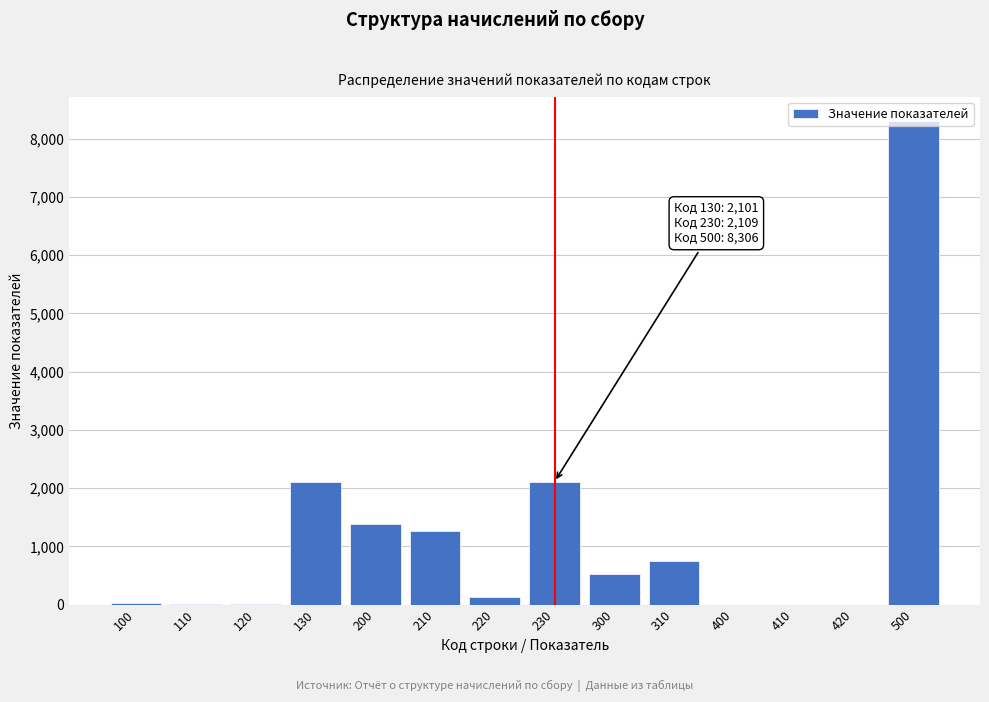

Which label corresponds to the largest value in the chart?

500